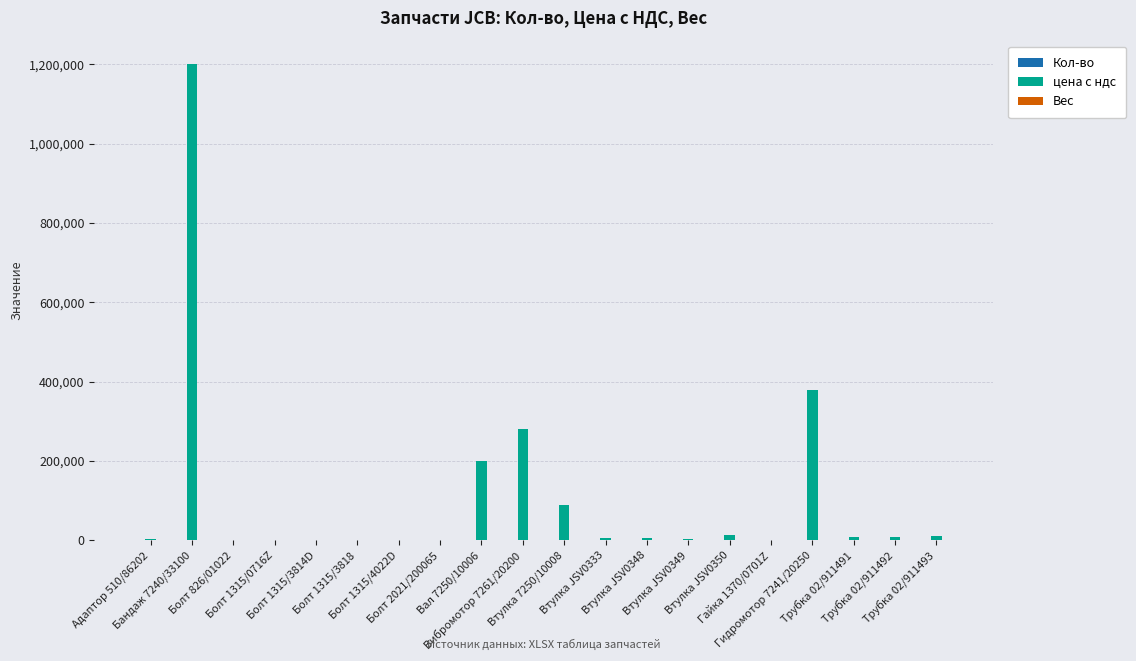

What is the maximum value shown in the chart?

1200000.0